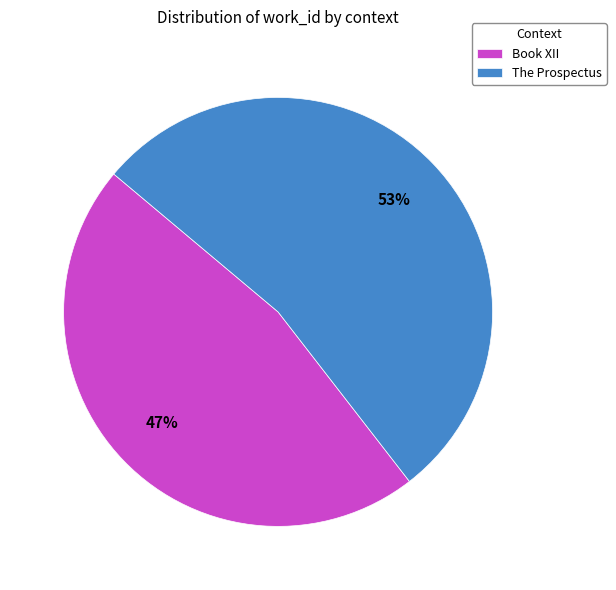

Which category has the smallest portion of the pie?

Book XII